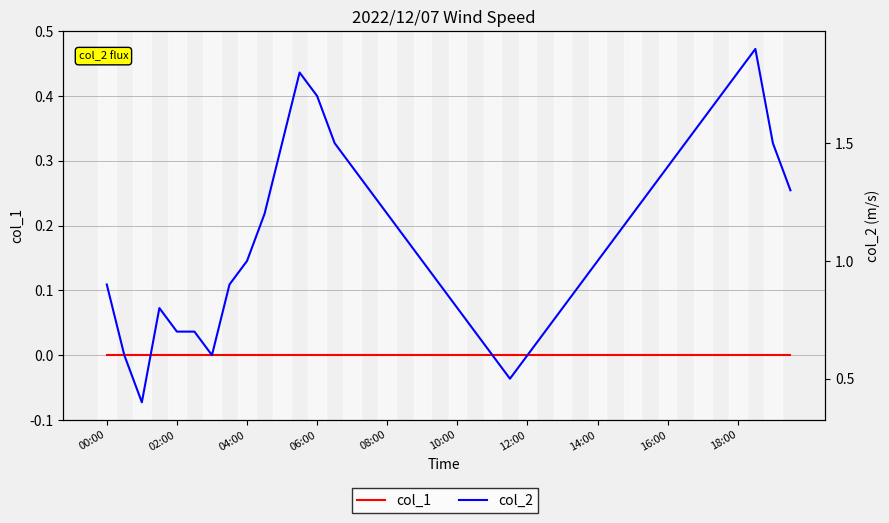

How many lines are shown in the chart?

2